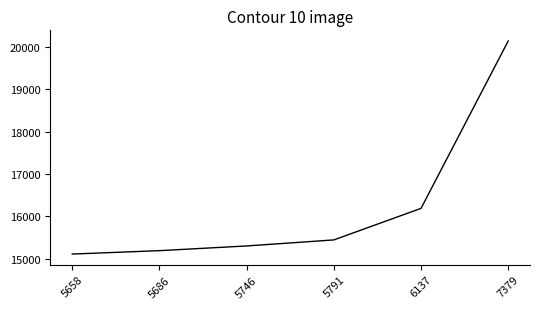

How many lines are shown in the chart?

1